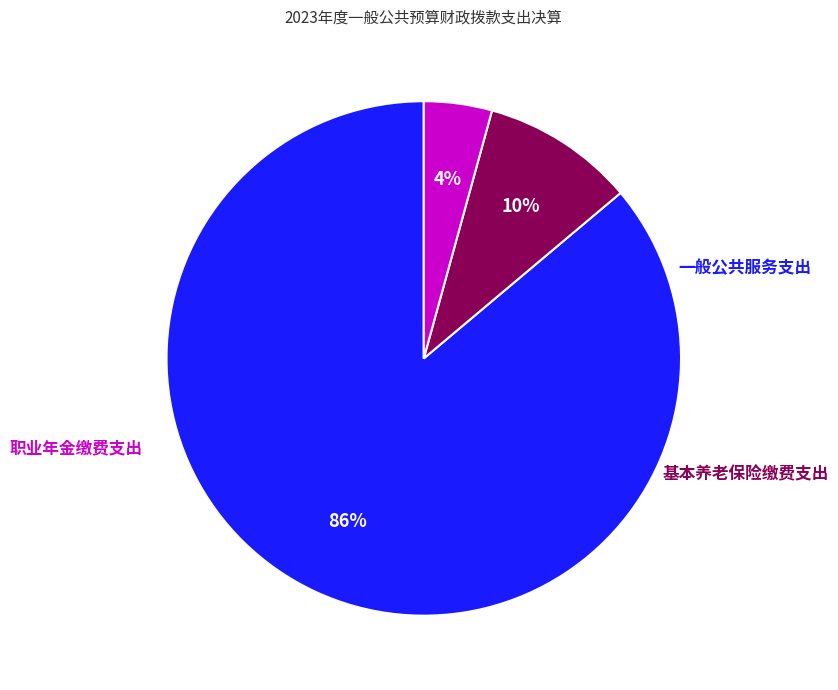

Is there a majority slice in this chart?

Yes